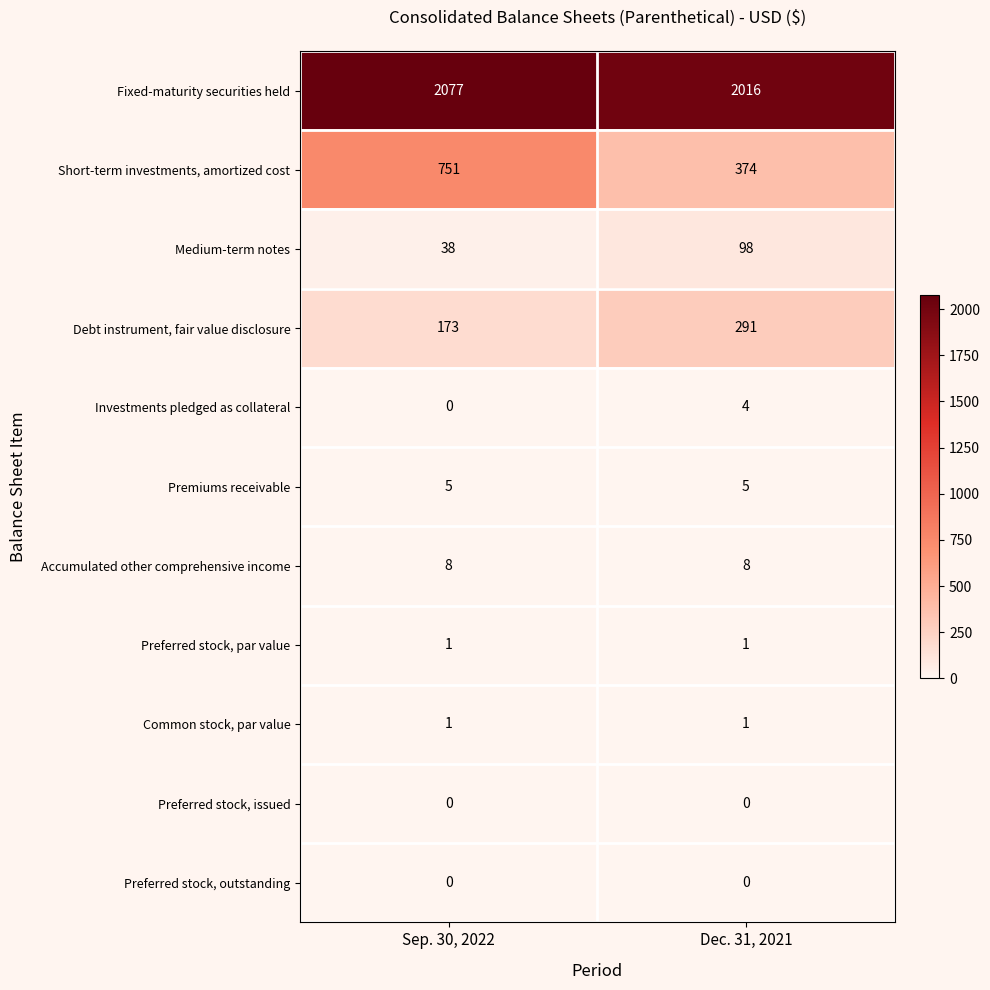

What is the difference between the Medium-term notes values at Dec. 31, 2021 and Sep. 30, 2022?

60